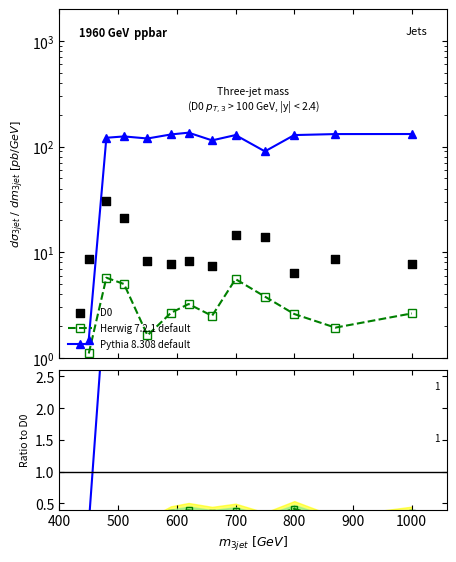

Is the value of Pythia 8.308 default at 11 greater than the value of D0 at 800?

Yes